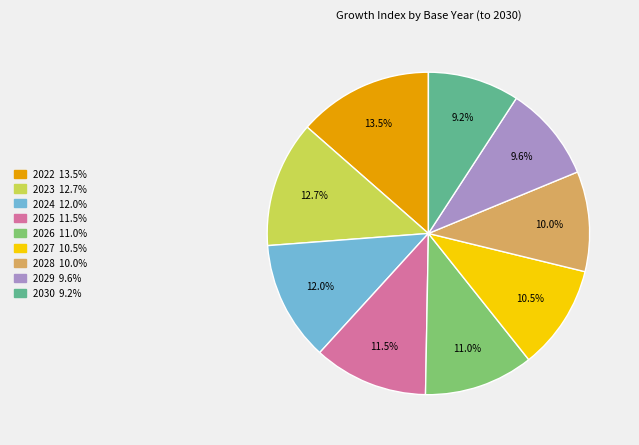

What is the largest slice in the pie chart?

2022